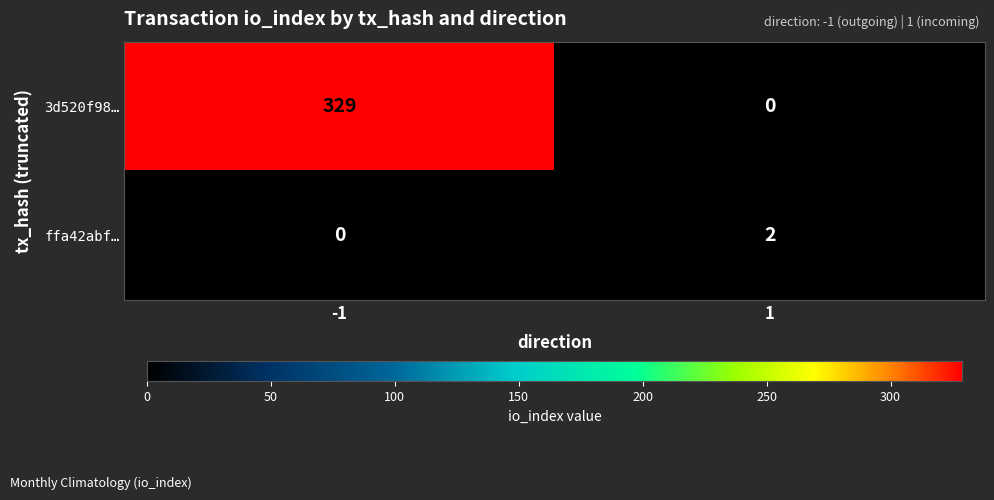

Which series has the largest total across all categories?

3d520f98…